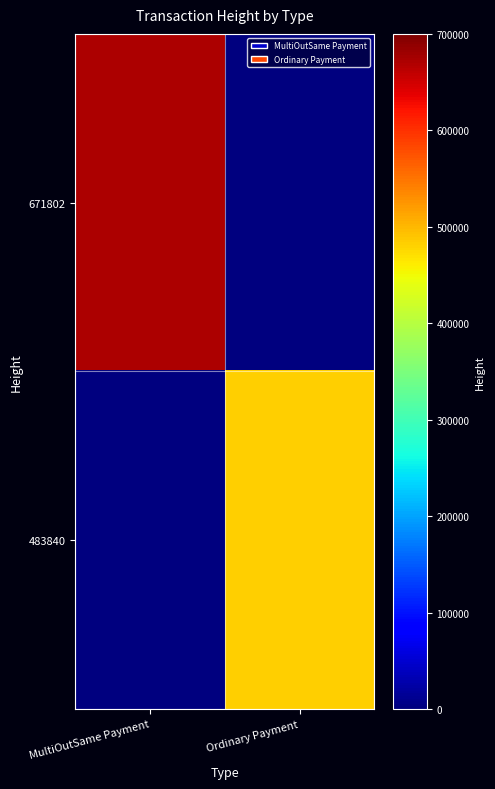

Reading left to right, what are all the values shown in this chart?

671802: MultiOutSame Payment=671802	Ordinary Payment=0
483840: MultiOutSame Payment=0	Ordinary Payment=483840